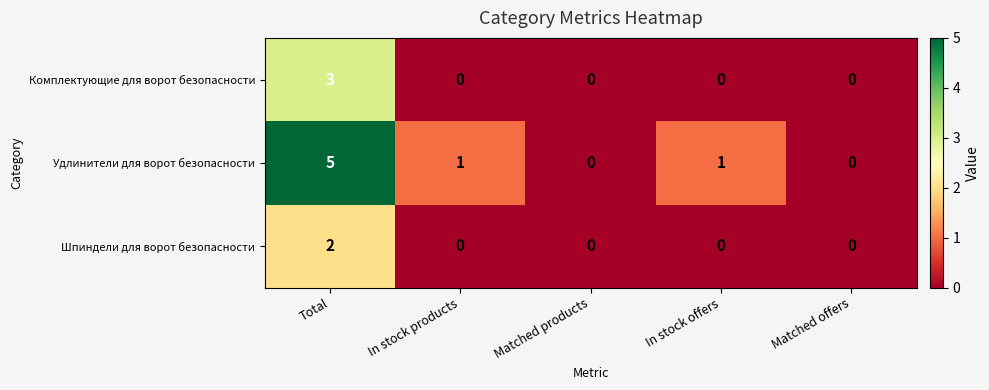

At how many categories does at least one series exceed 4?

1